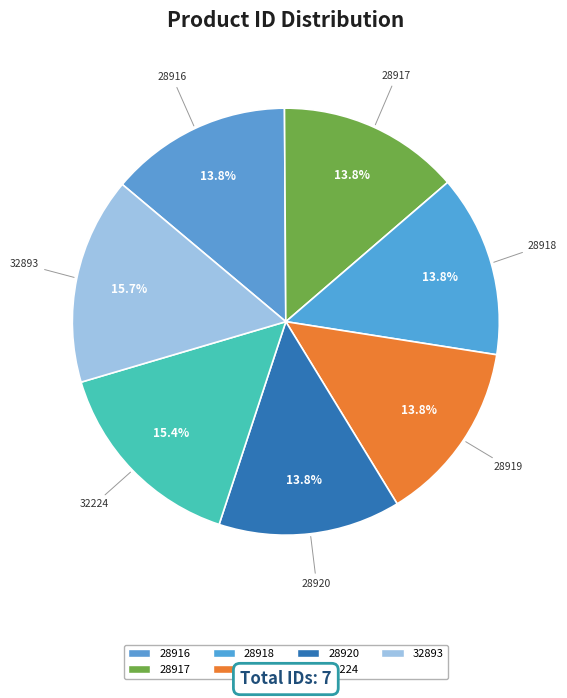

Count the number of slices in the pie.

7